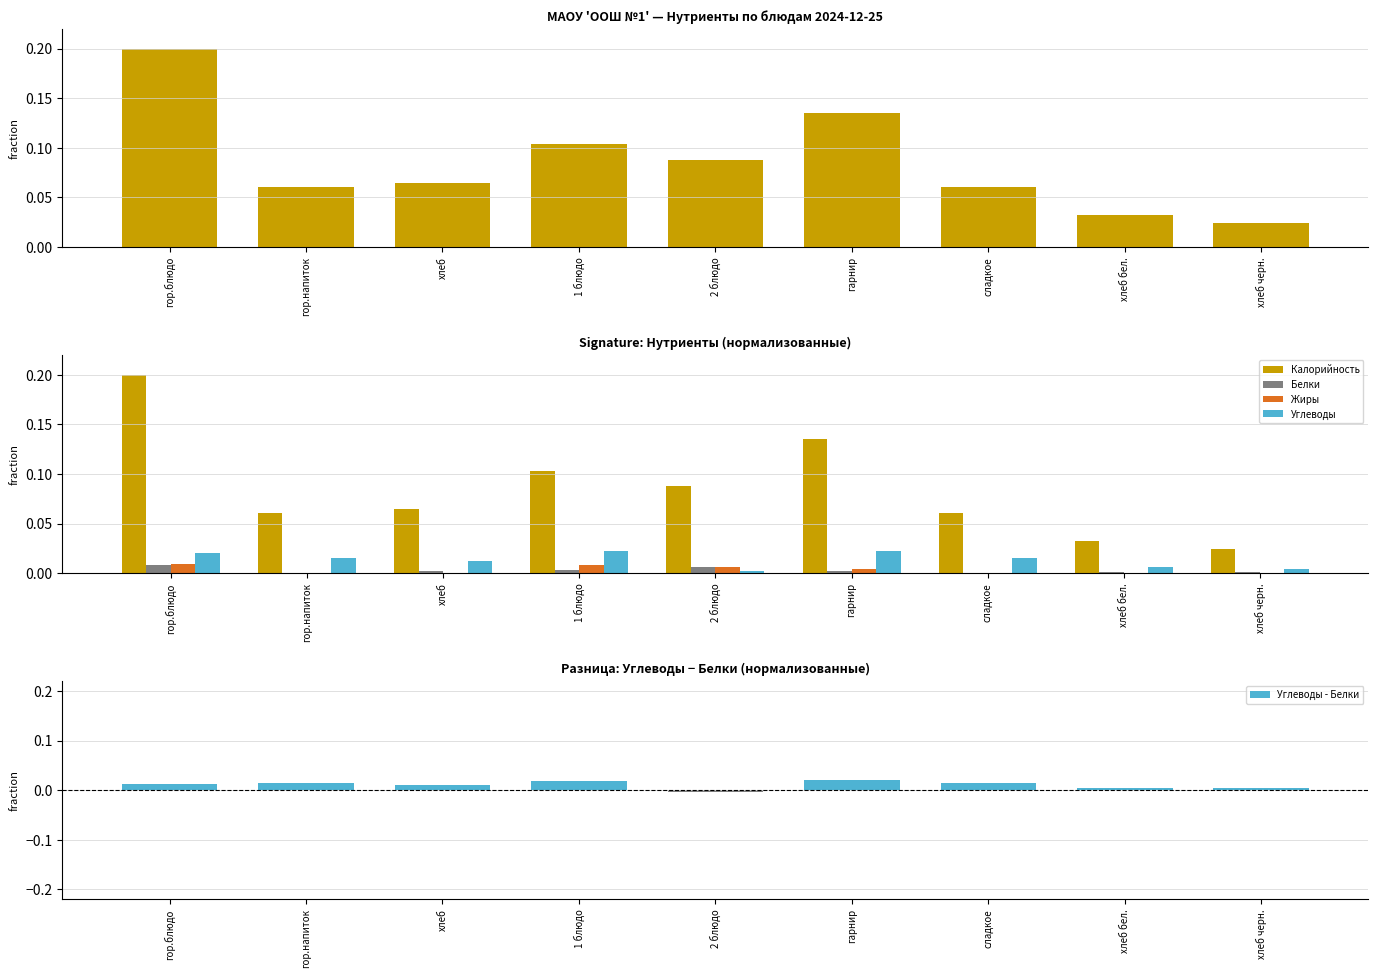

Is the value of Жиры at хлеб greater than the value of Углеводы at хлеб бел.?

No